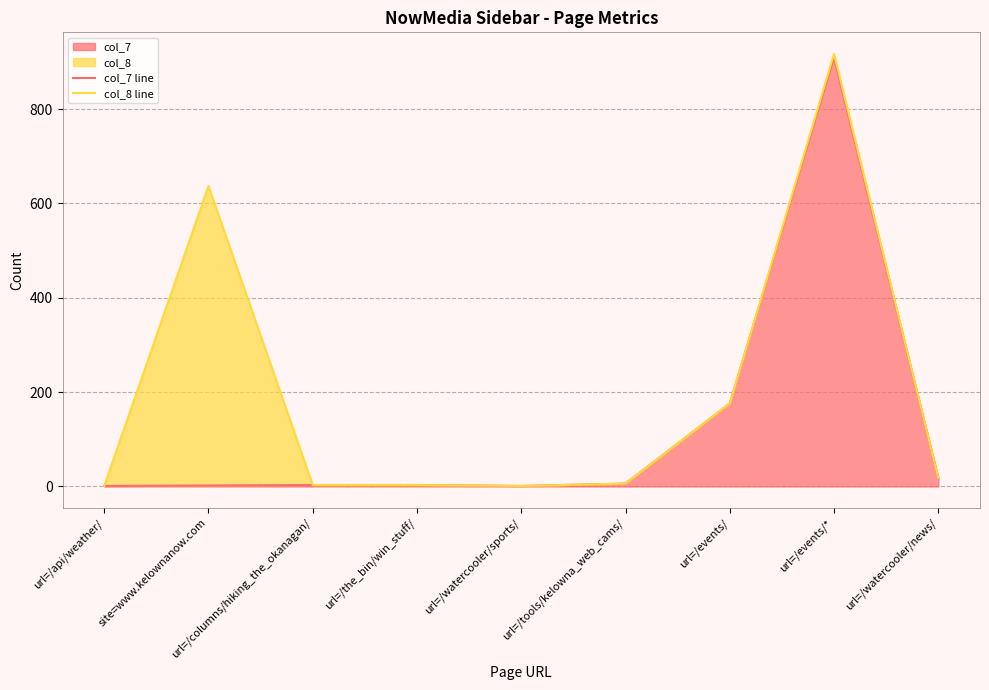

At how many categories does at least one series exceed 547?

2